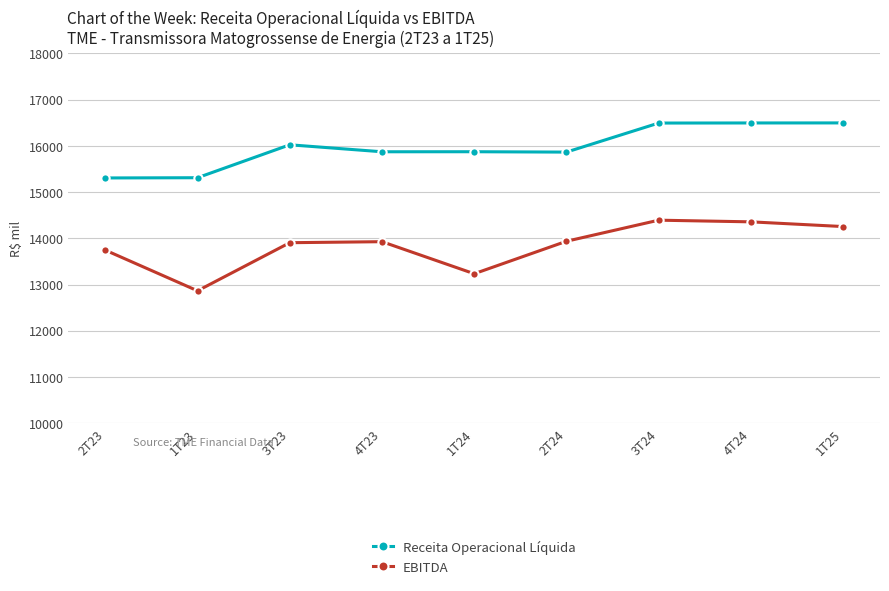

What is the difference between the second highest and minimum values in the Receita Operacional Líquida series?

1189